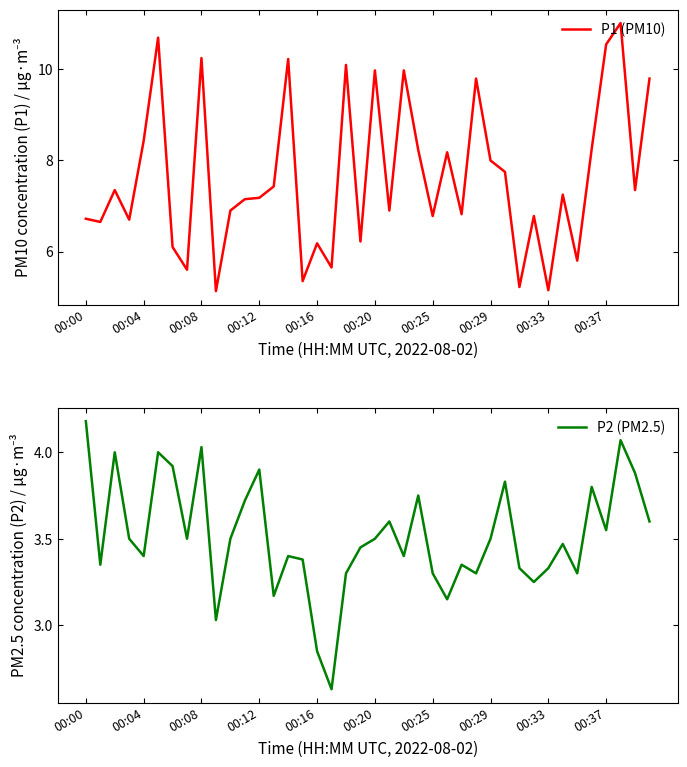

What is the maximum value for P1 (PM10)?

11.0